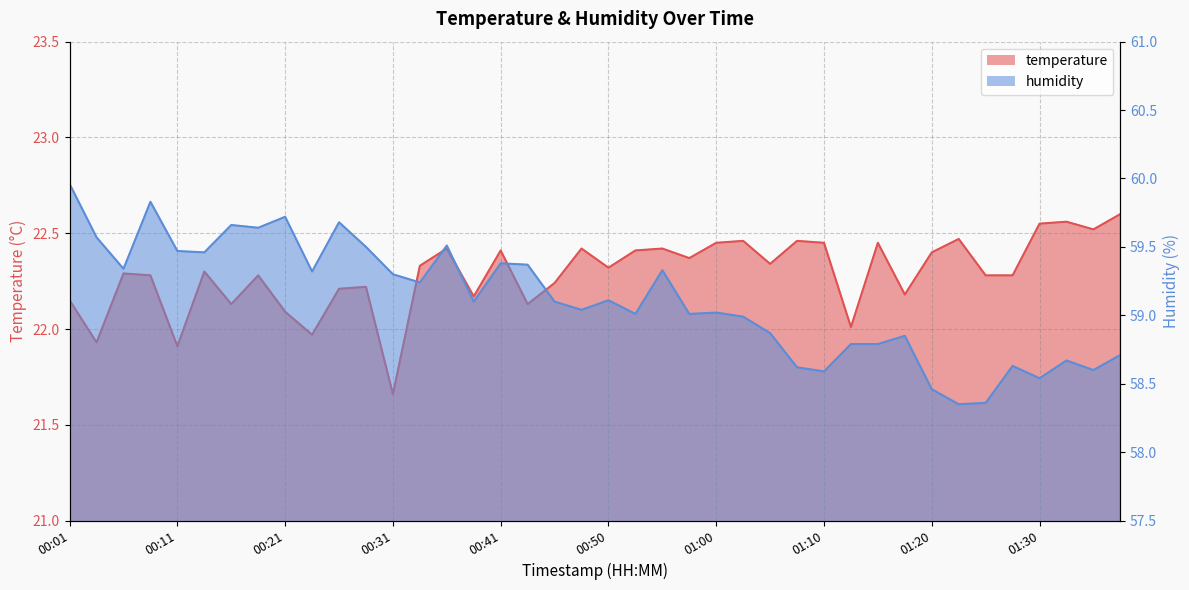

At 00:58, list the series in order from smallest to largest.

temperature, humidity